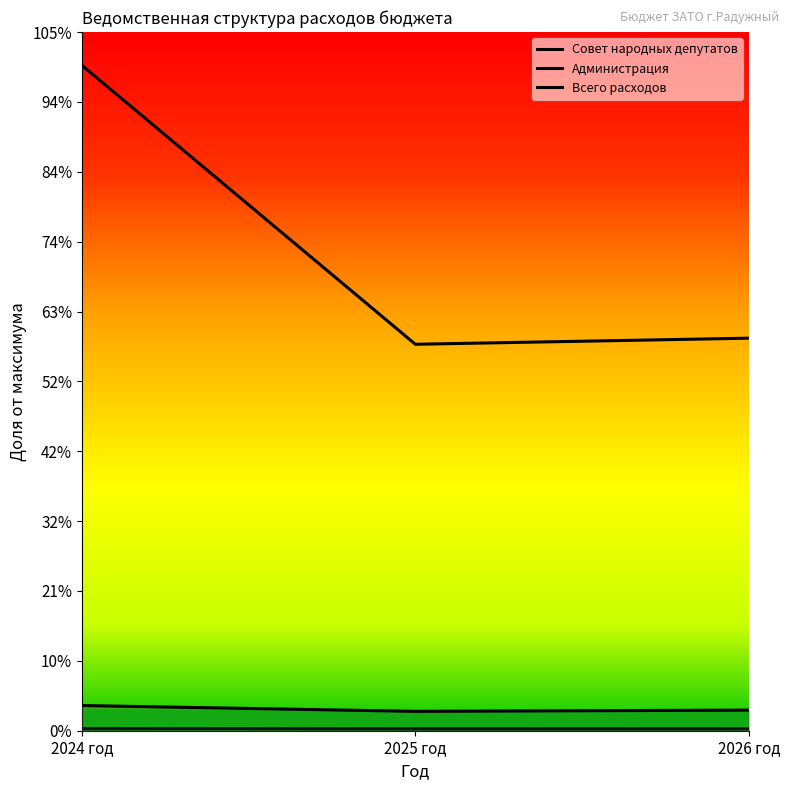

What is the value of the Всего расходов point at the 2nd from the left?

723172767